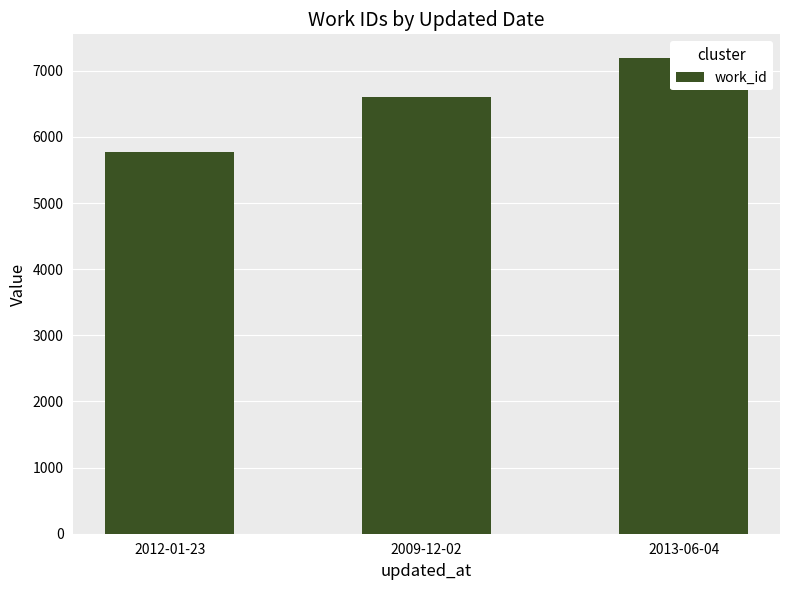

Rank the categories by value from lowest to highest.

2012-01-23, 2009-12-02, 2013-06-04